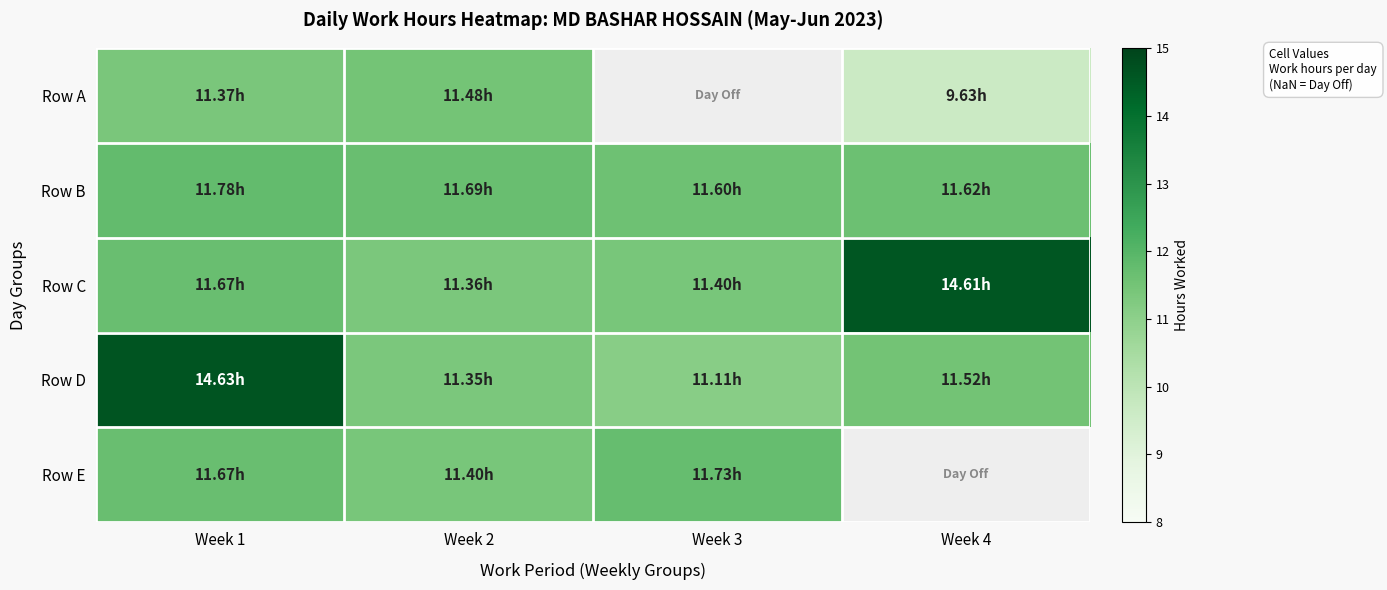

What value does the Row E series have at Week 2?

11.4